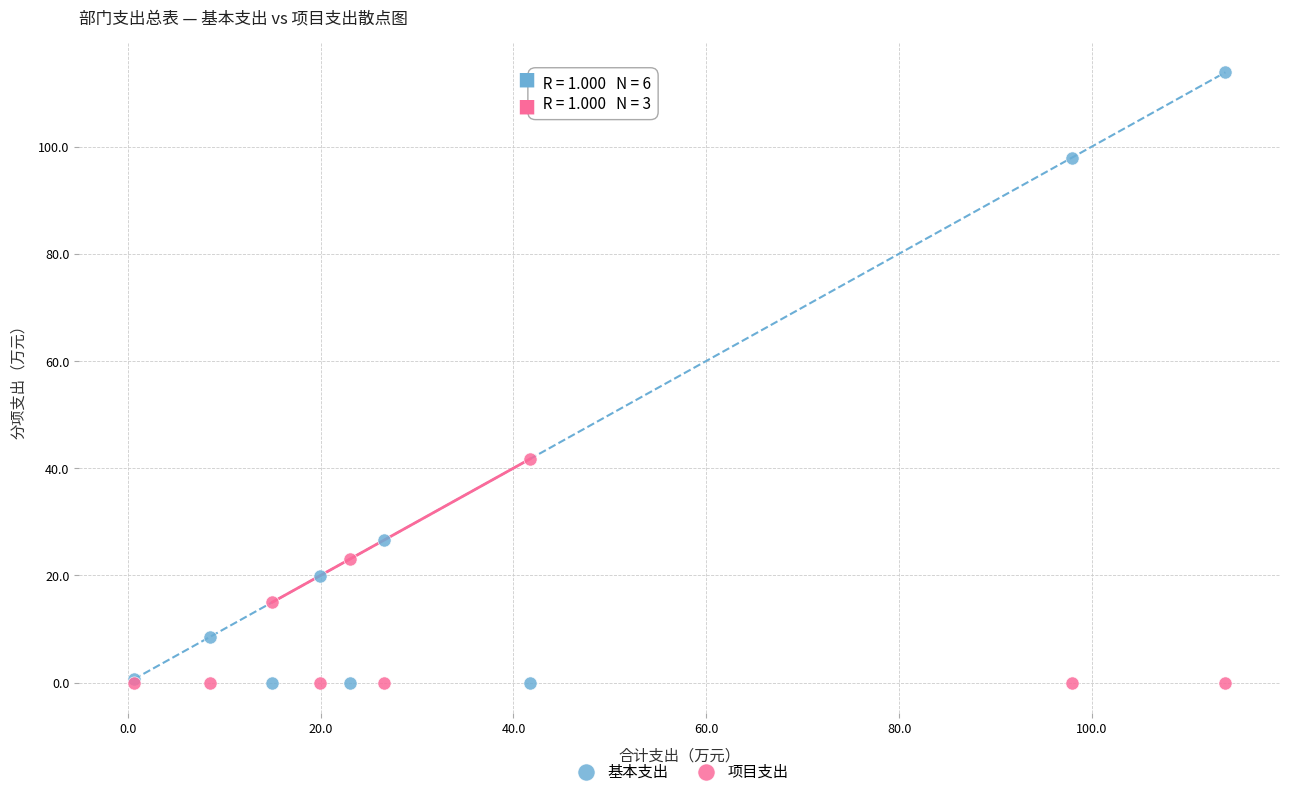

Which series has the widest spread of Y values?

基本支出